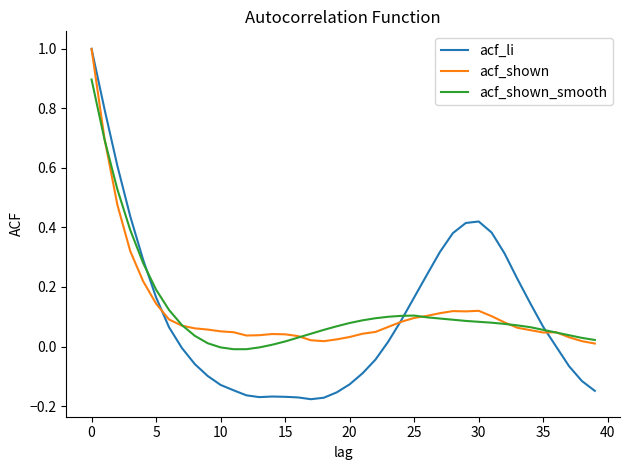

Which series ends up on top after the final intersection of acf_shown and acf_li?

acf_shown